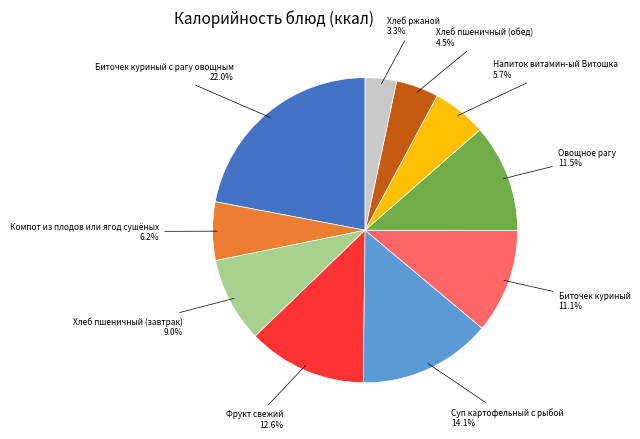

Is there a majority slice in this chart?

No